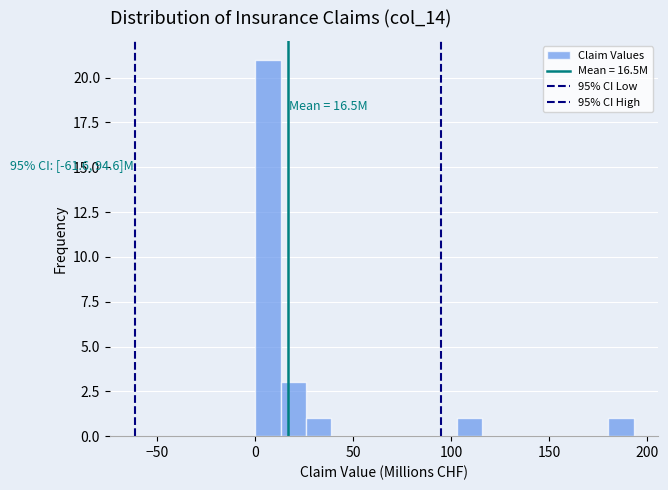

Around what value on the x-axis is the tallest bar? Give the approximate position of its centre, as read against the axis.

5